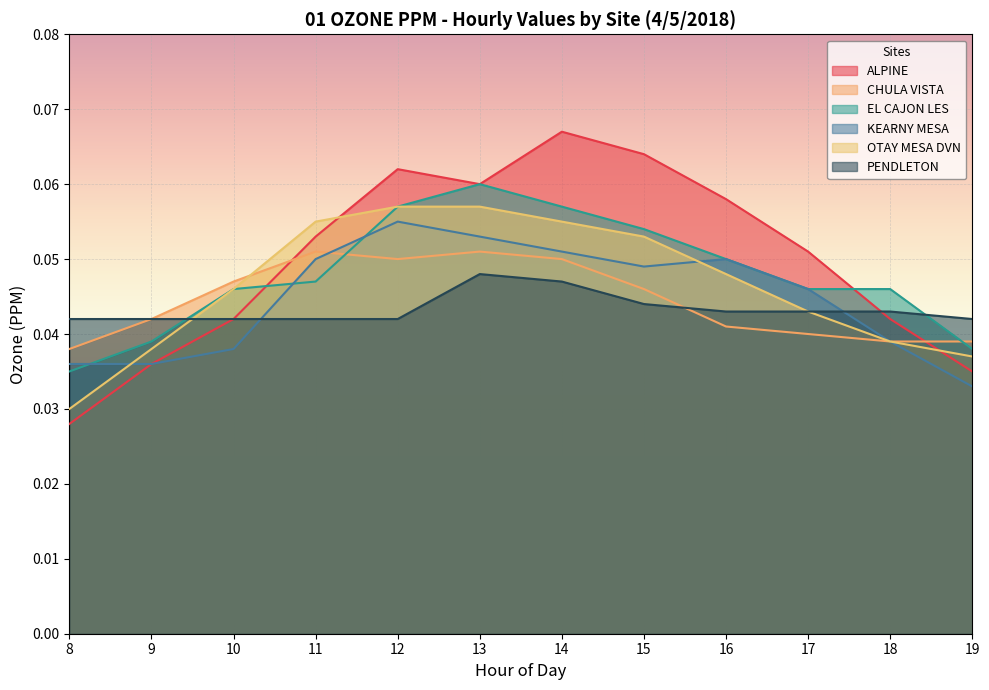

What is the highest value of the OTAY MESA DVN series?

0.1